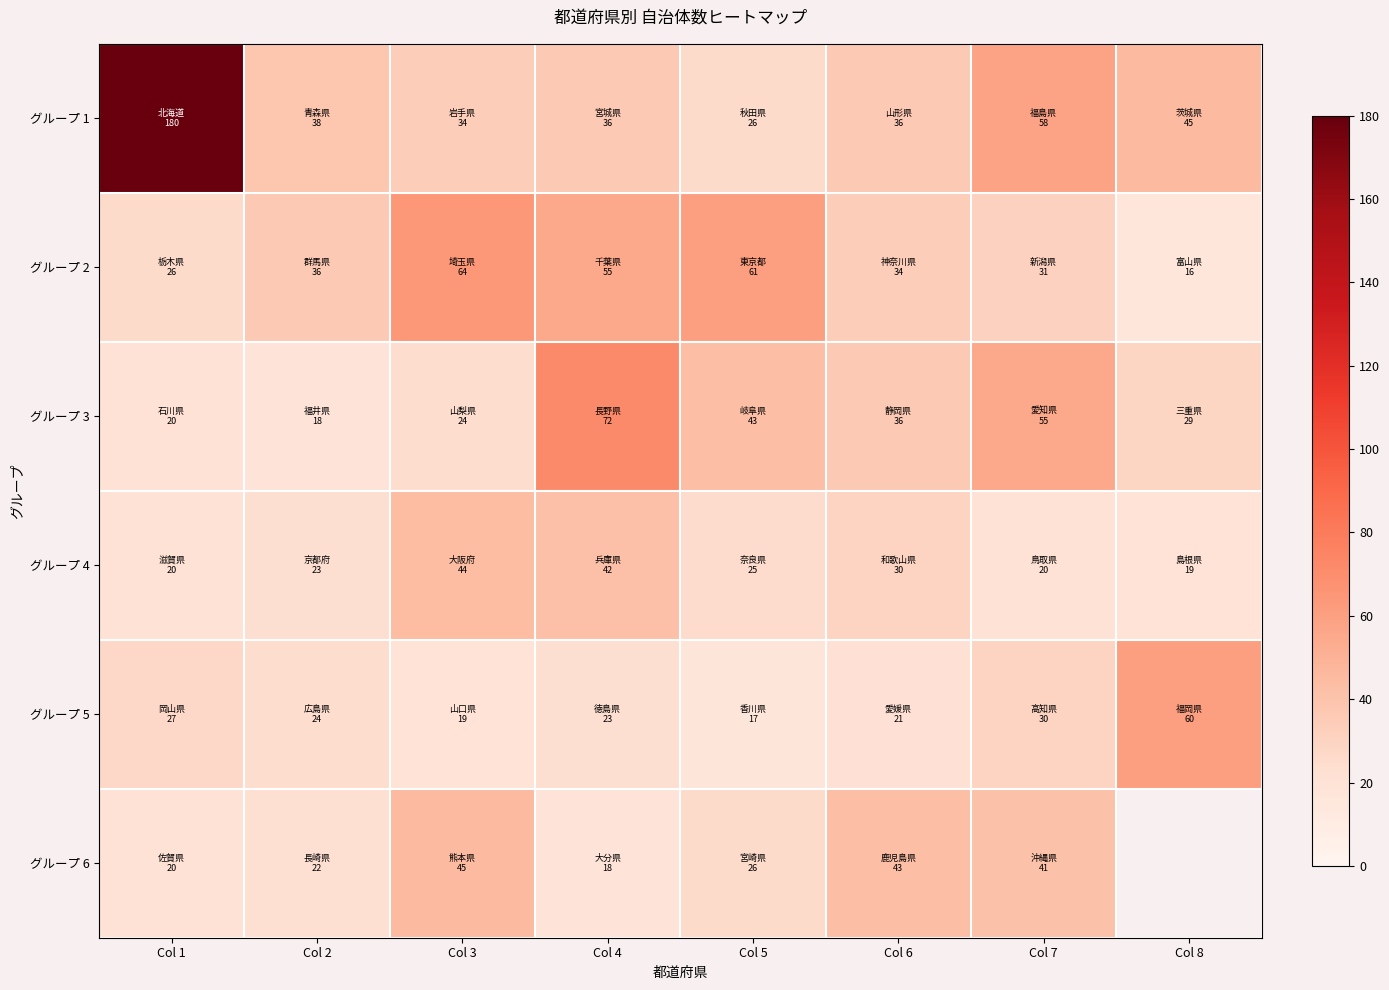

Where is グループ 2 nearest to the value 40?

Col 2